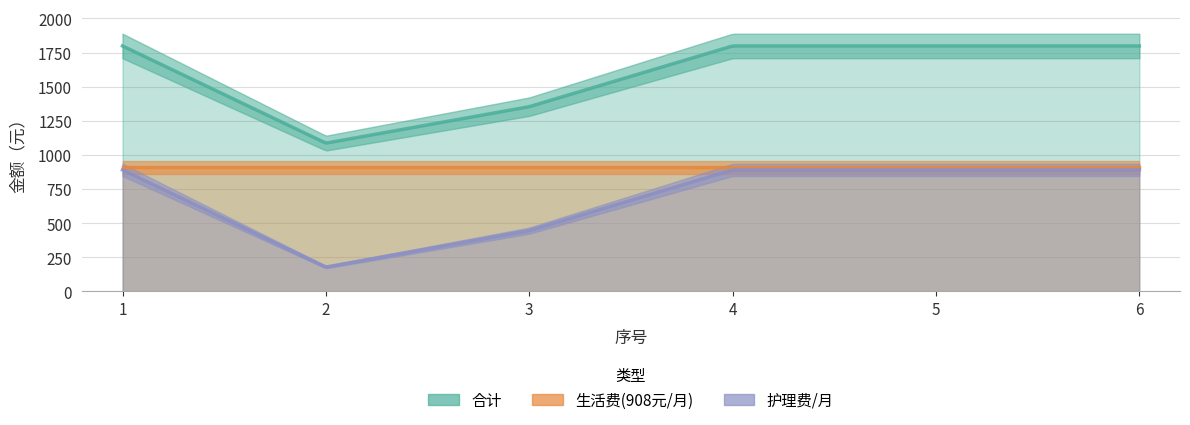

True or false: 护理费/月 has more than 1 points higher than both neighbors.

False